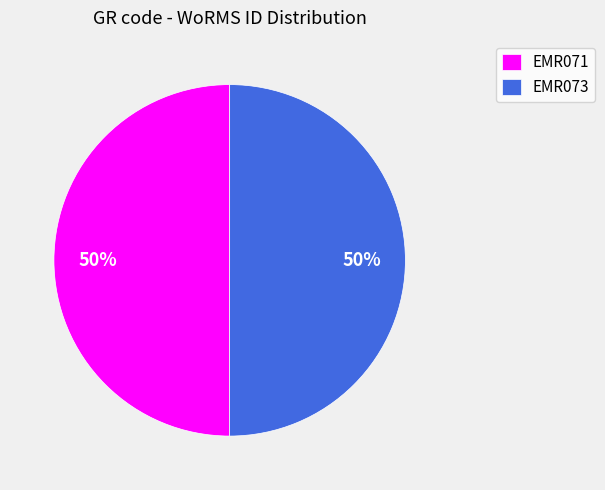

Count the number of slices in the pie.

2